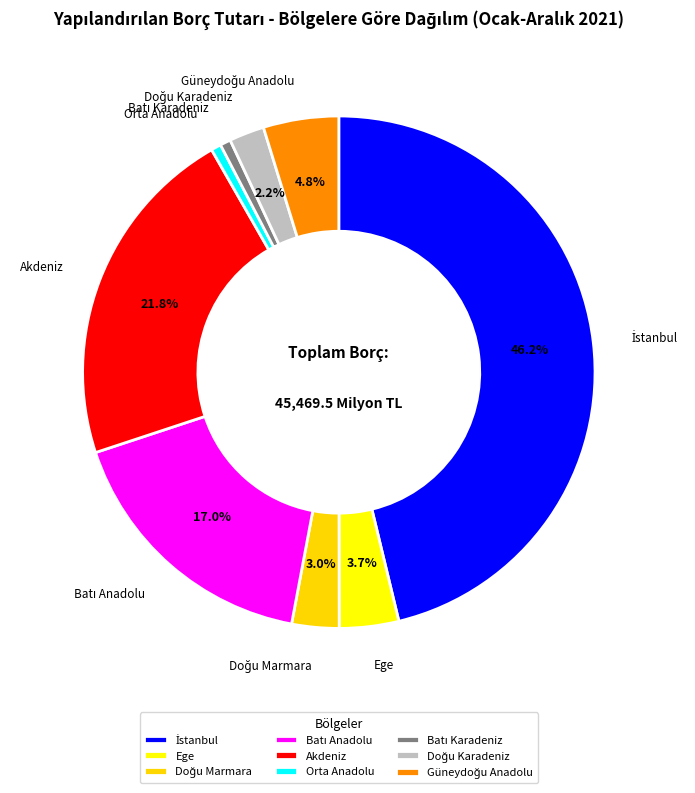

How many slices are in this pie chart?

9